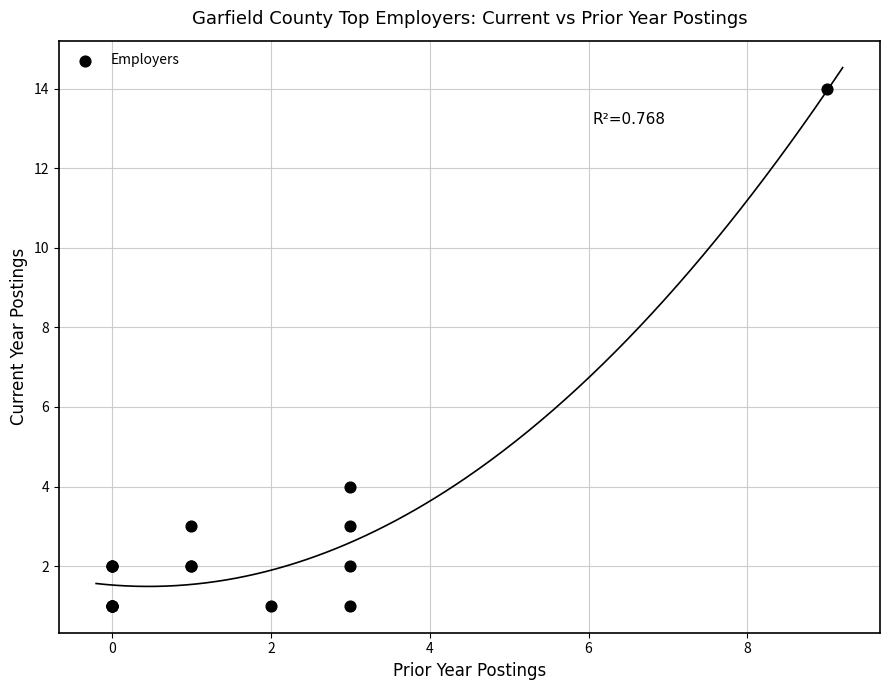

What Y value in the scatter plot is closest to 7?

4